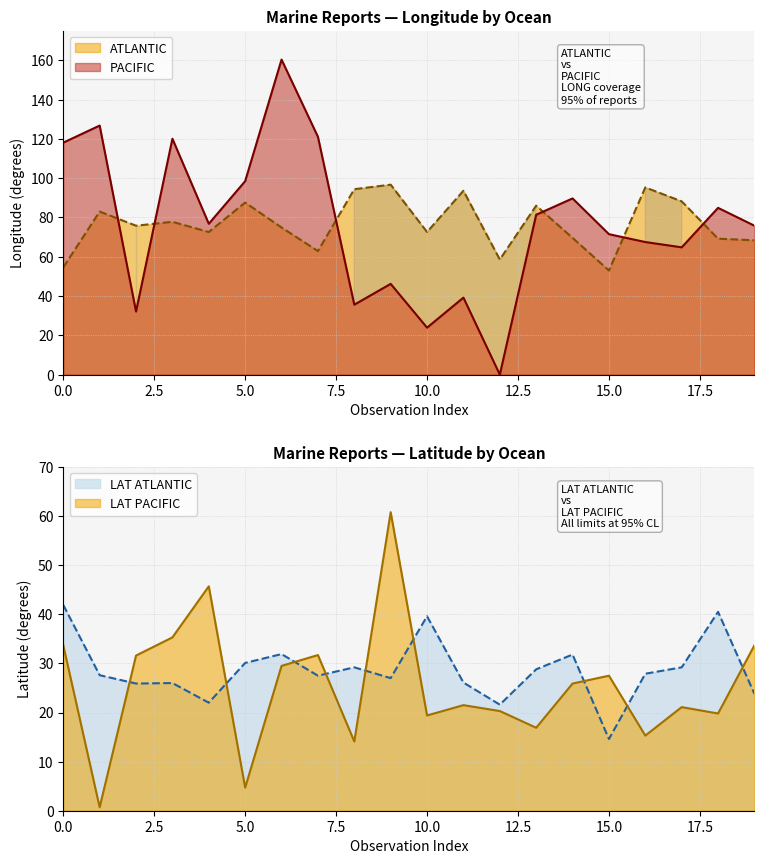

True or false: ATLANTIC and PACIFIC cross at least once.

True